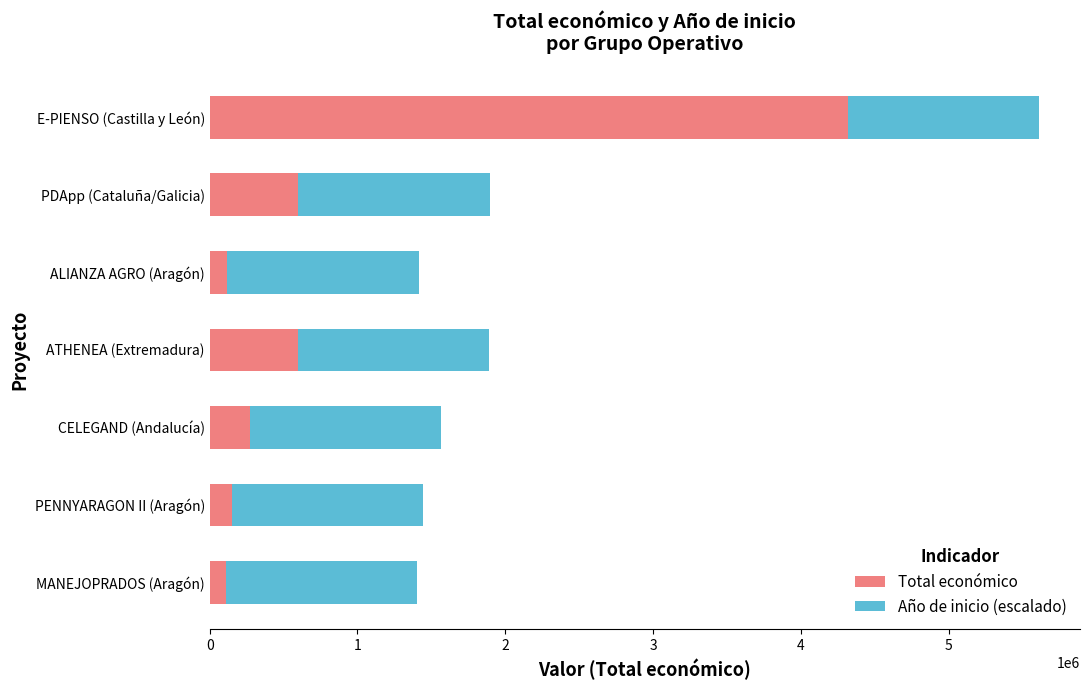

What is the approximate value of Total económico at PENNYARAGON II (Aragón)?

150000.0